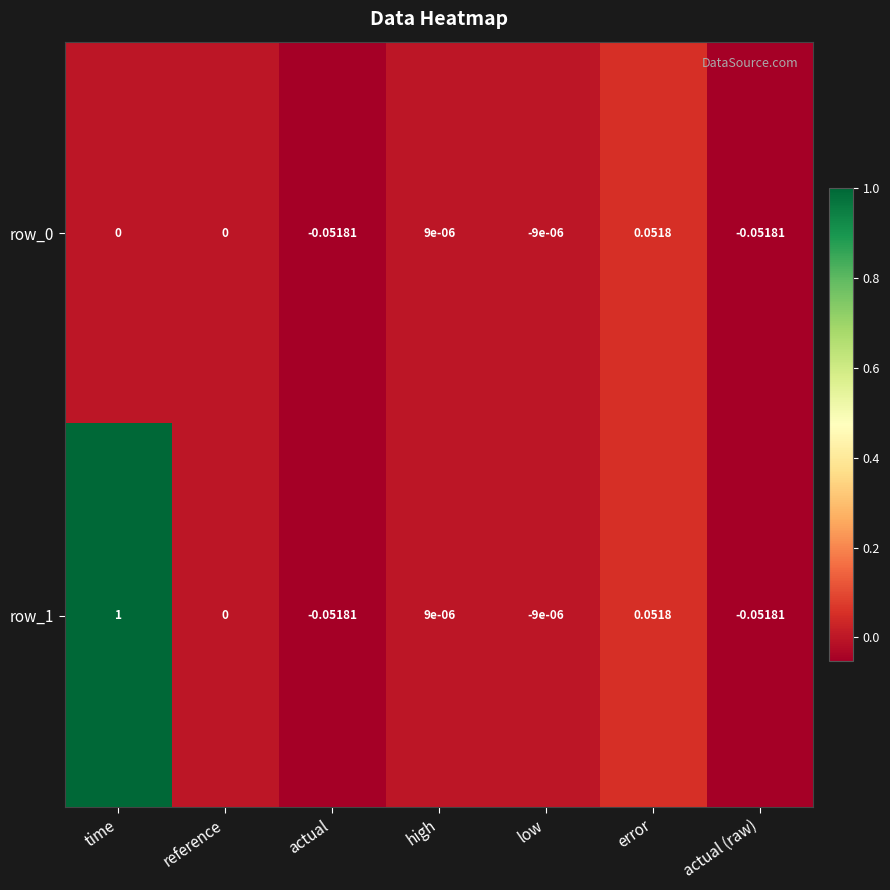

At which category is the sum across all series the highest?

time